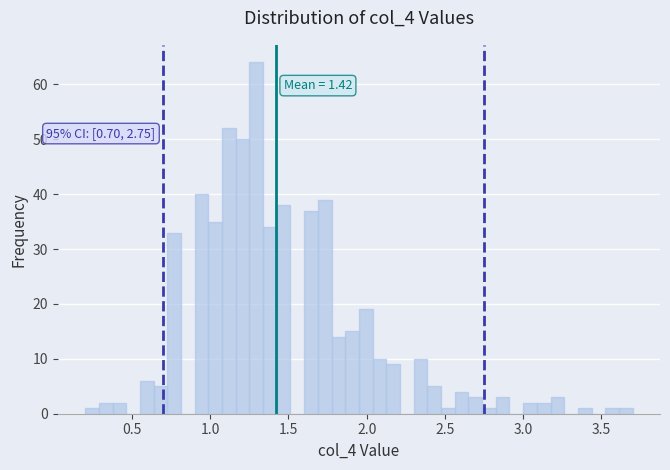

Read against the x-axis, roughly where is the centre of the tallest bar?

1.30